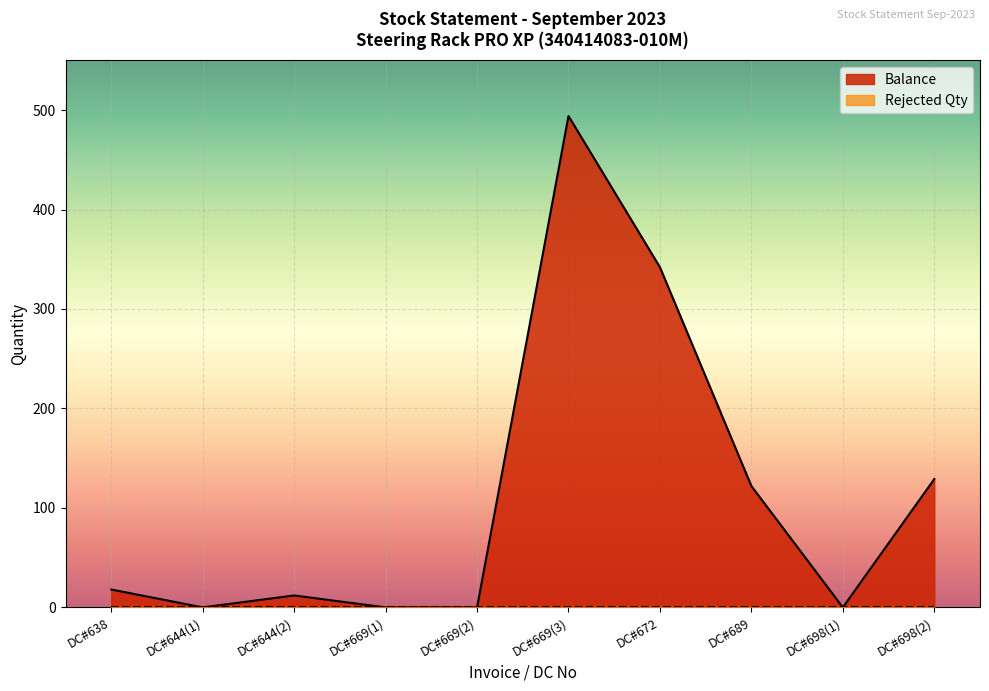

What is the change in value from DC#669(3) to DC#672?

-152